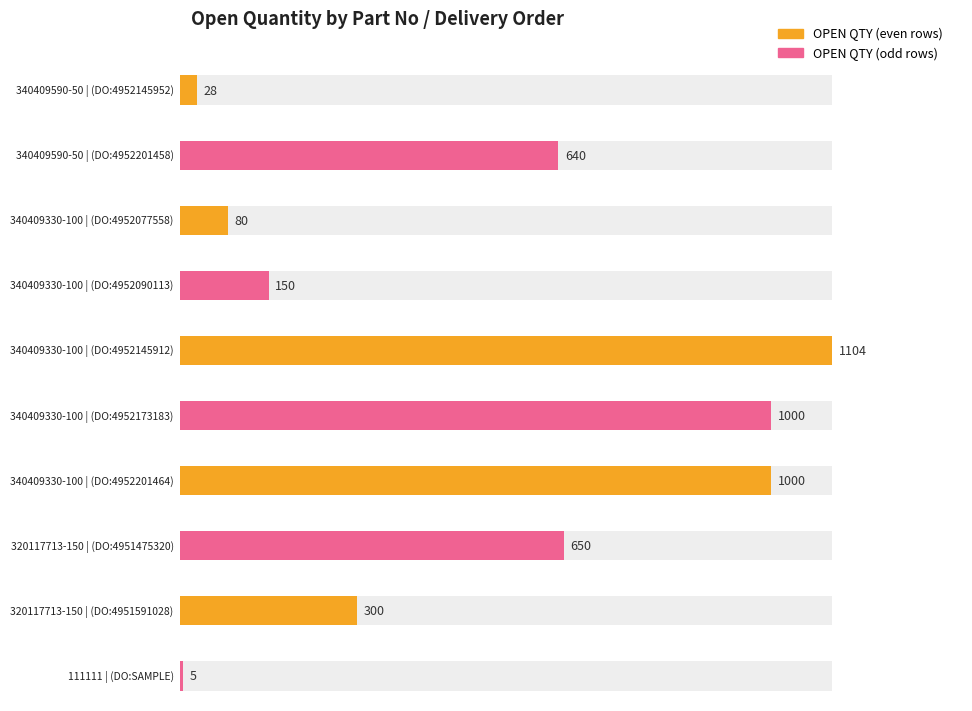

Reading left to right, extract all data points from this chart.

340409590-50
(DO:4952145952)=28	340409590-50
(DO:4952201458)=640	340409330-100
(DO:4952077558)=80	340409330-100
(DO:4952090113)=150	340409330-100
(DO:4952145912)=1104	340409330-100
(DO:4952173183)=1000	340409330-100
(DO:4952201464)=1000	320117713-150
(DO:4951475320)=650	320117713-150
(DO:4951591028)=300	111111
(DO:SAMPLE)=5